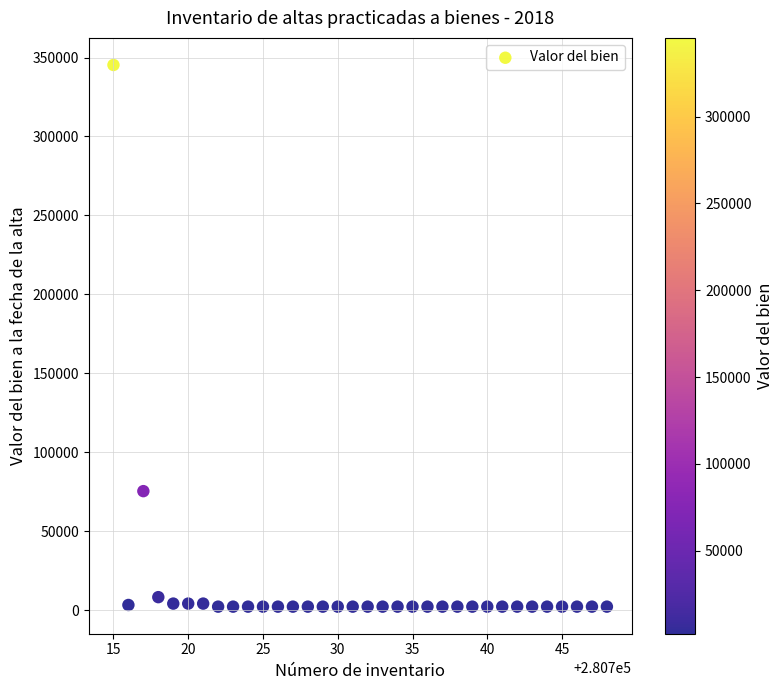

What is the range of Y values (max minus min)?

343052.0